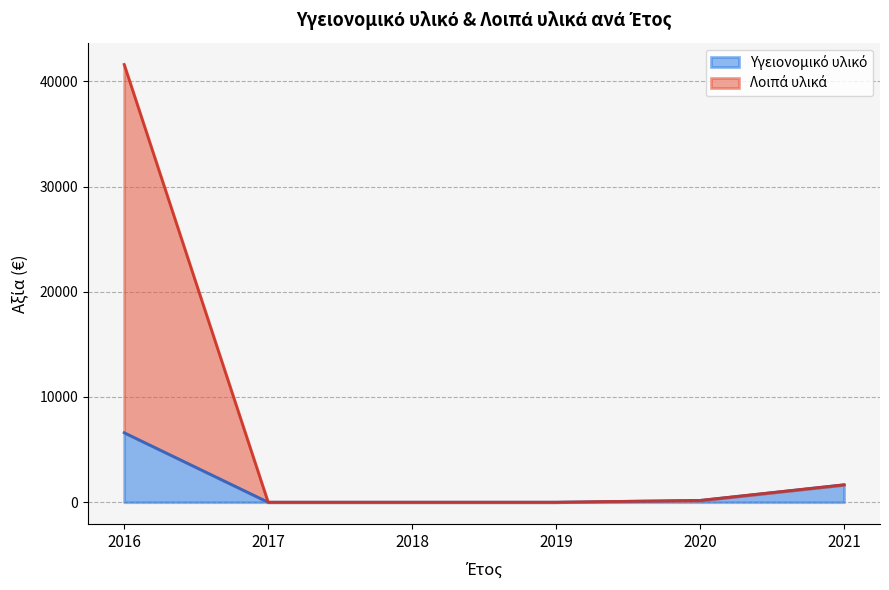

Count the number of categories in the chart.

6